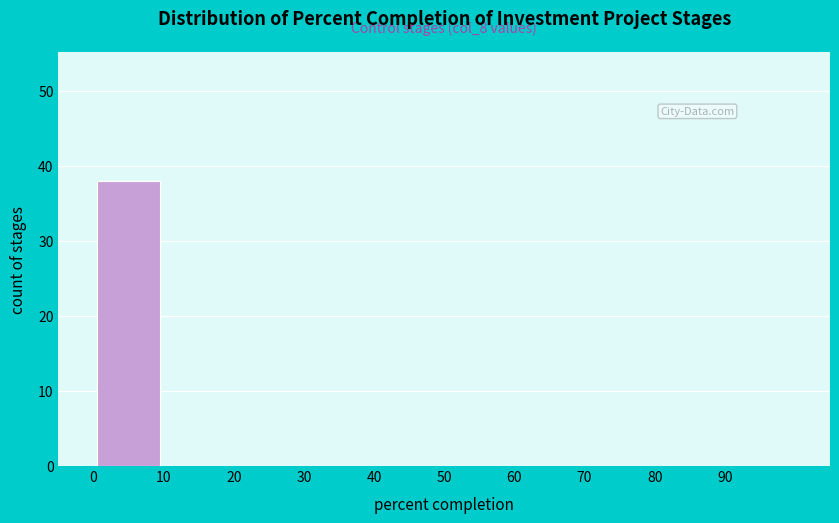

Over which range of the x-axis is the bar tallest?

0 to 10